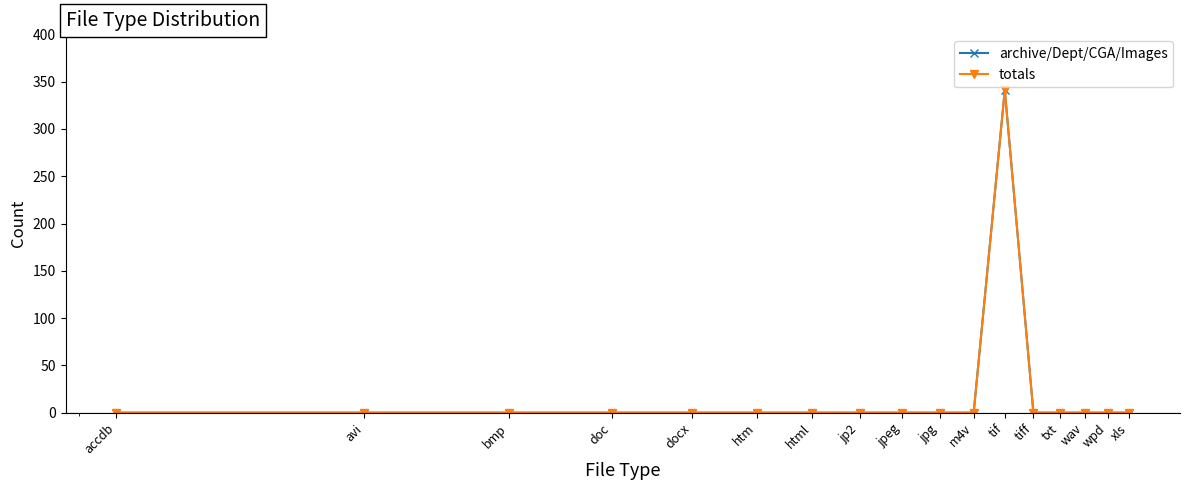

Where is the first local maximum for archive/Dept/CGA/Images?

tif